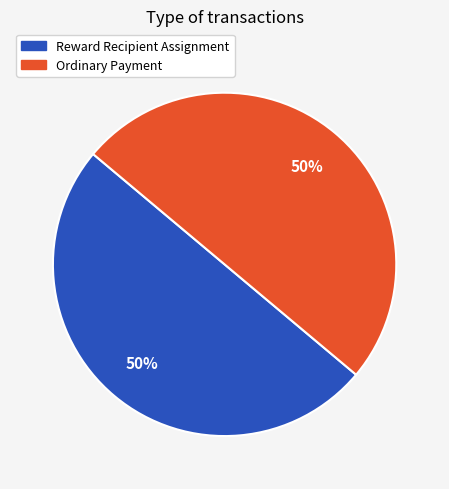

Approximately how many times larger is the value at Reward Recipient Assignment compared to Ordinary Payment?

1.0